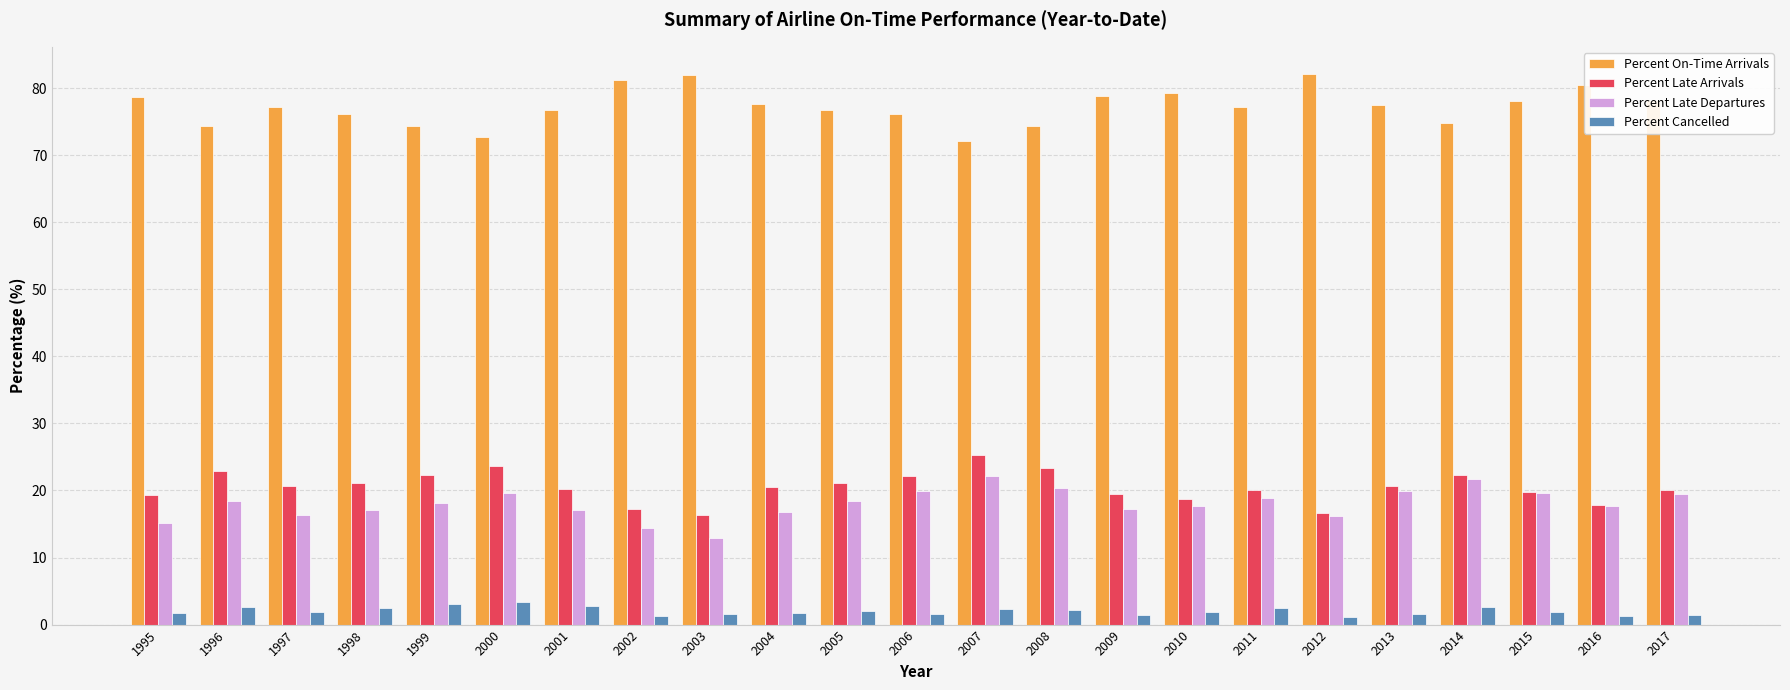

What is the average value of the Percent Late Arrivals series?

20.5